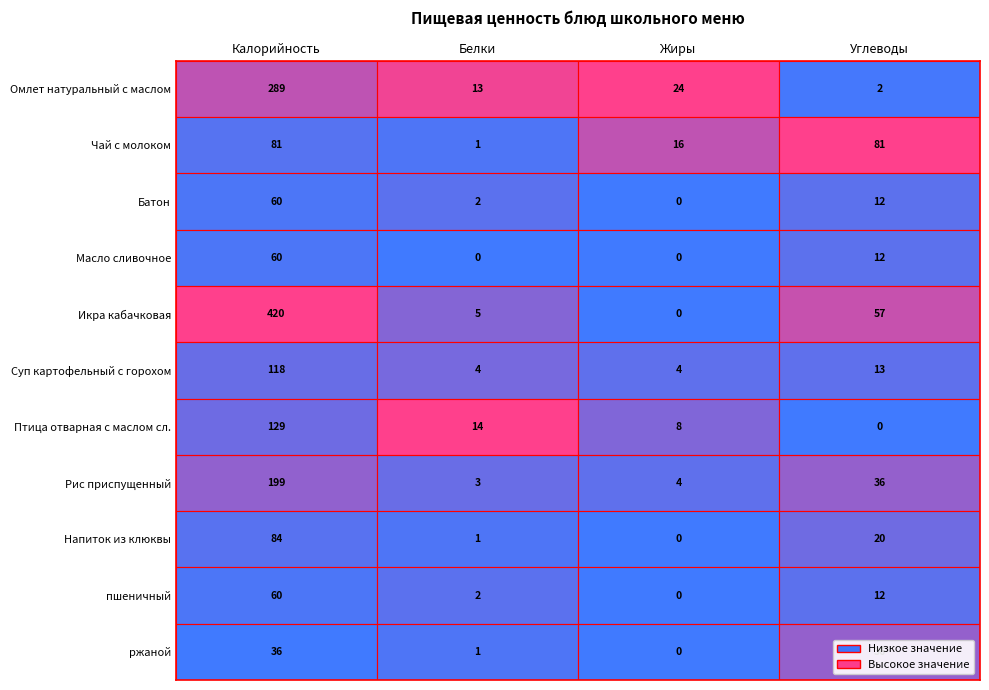

Rank the categories by Омлет натуральный с маслом value from highest to lowest.

0, 2, 1, 3